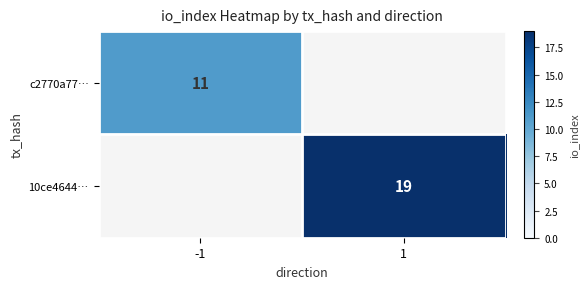

Is it true that 10ce4644… equals 19 at 1?

True